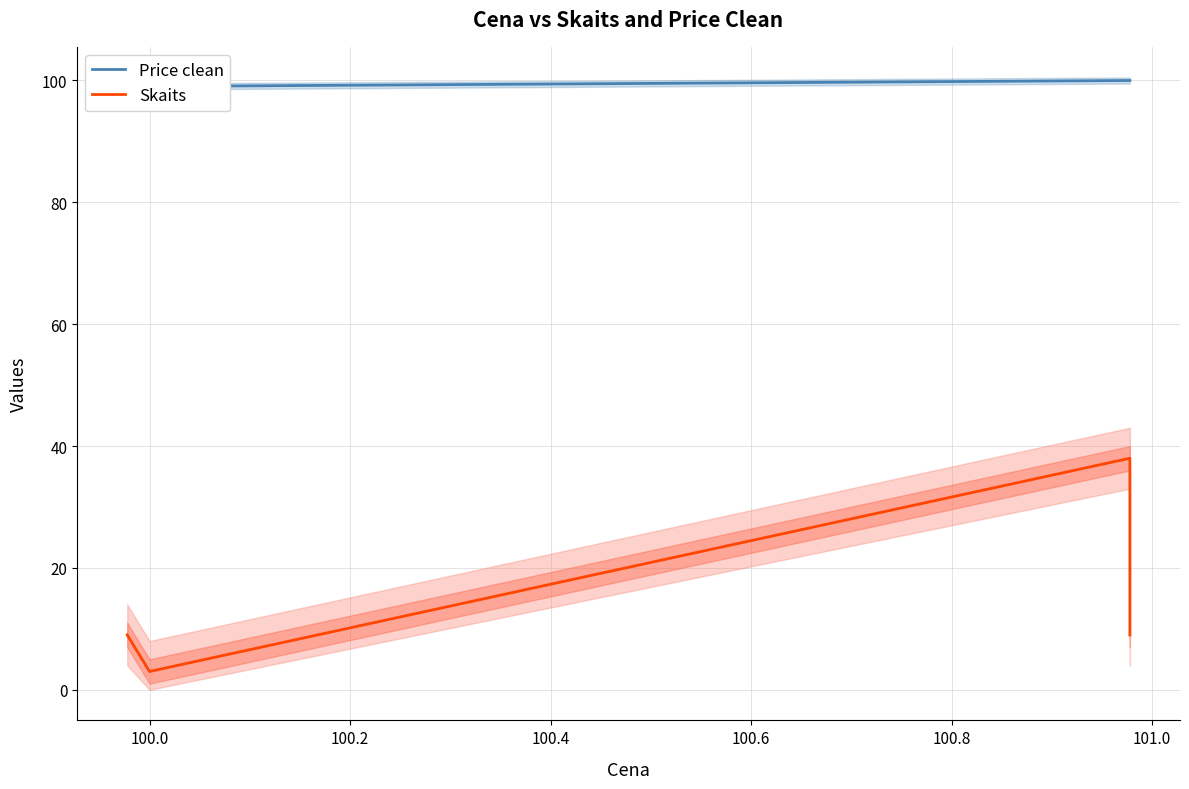

The value of Price clean at 99.8 is 169.2. True or false?

False